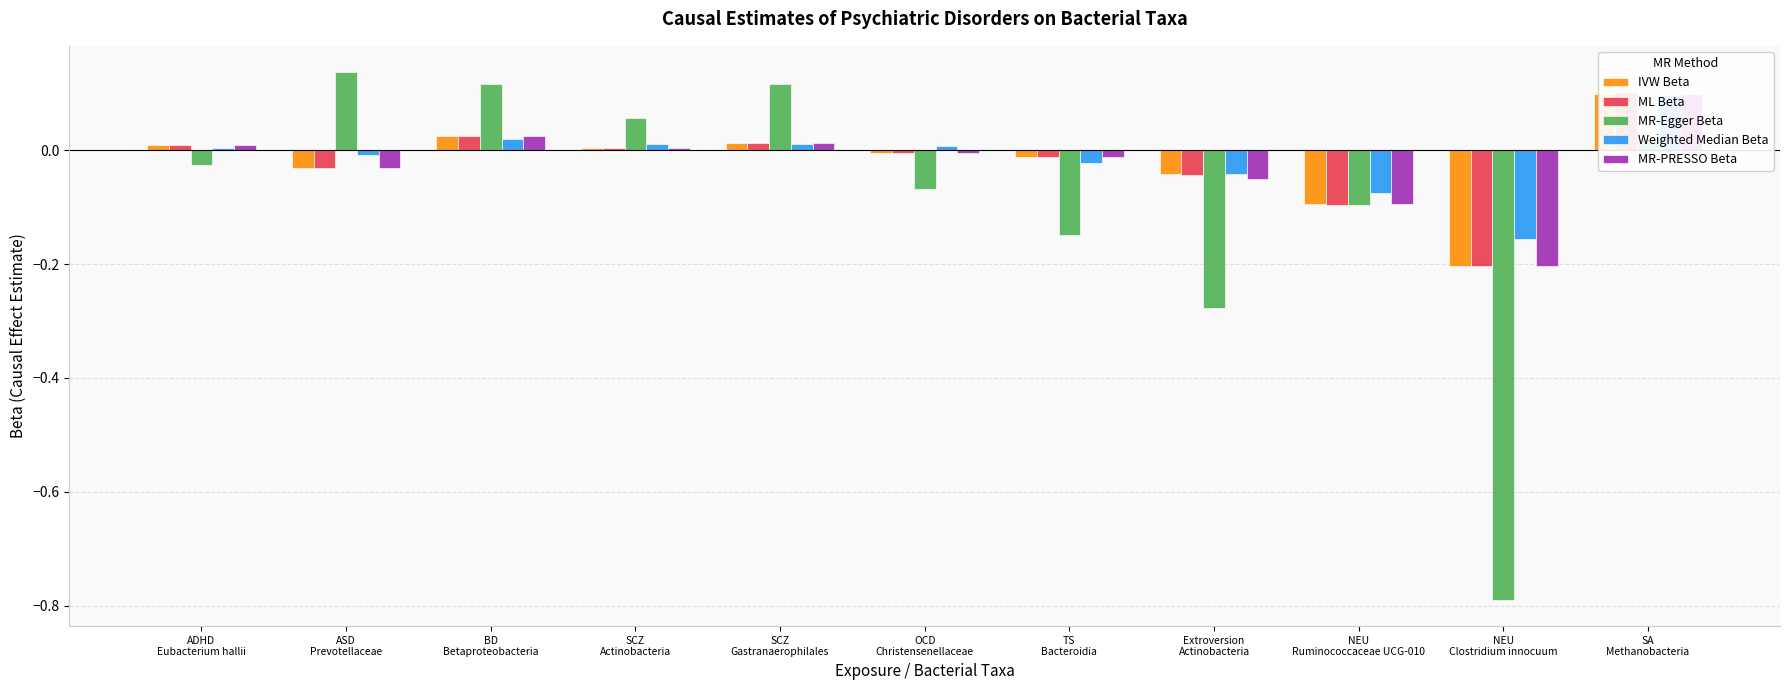

Where is MR-Egger Beta nearest to the value 0?

SA
Methanobacteria